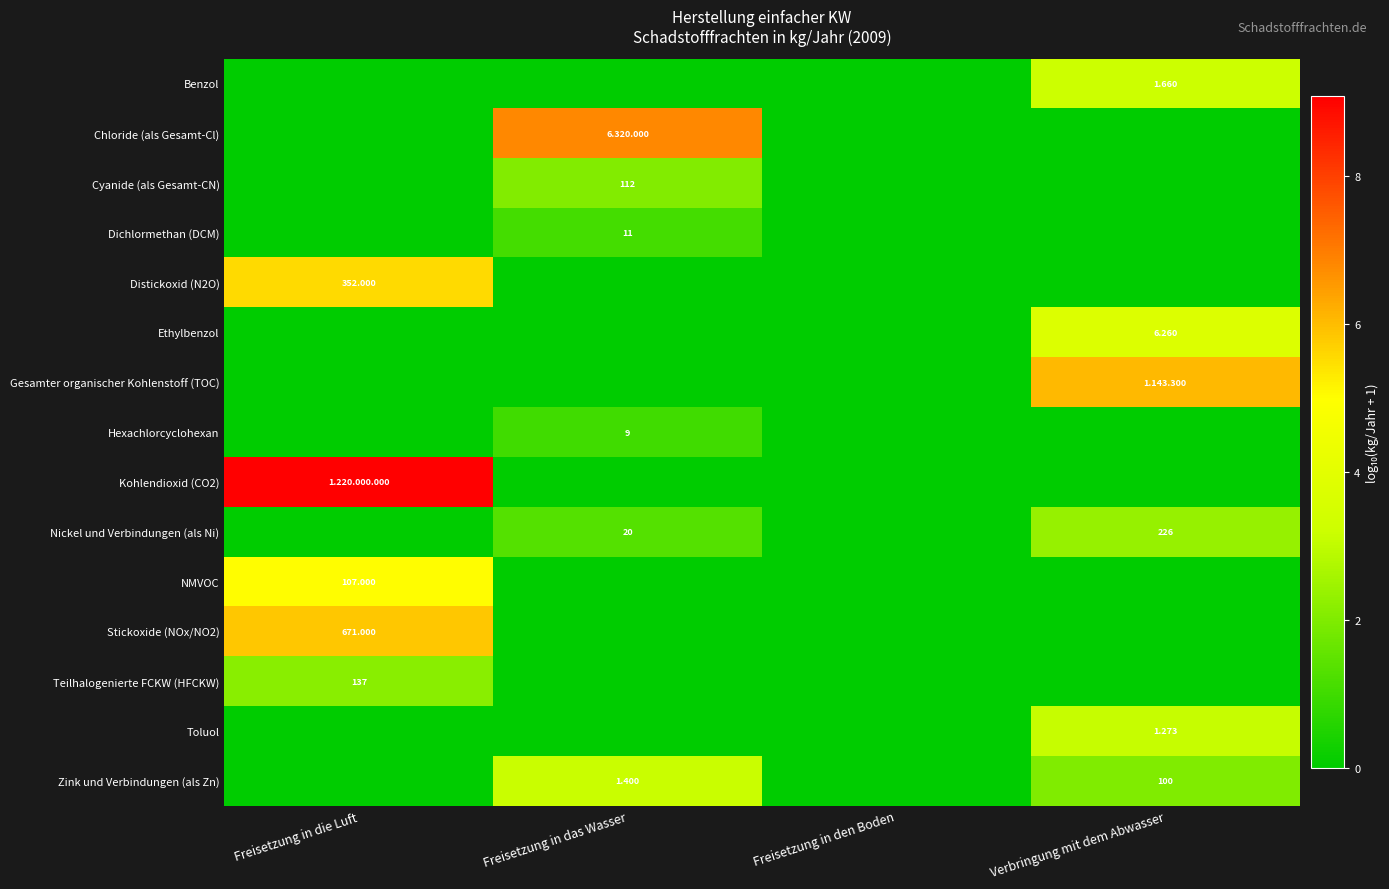

List the series in order of their peak value, lowest first.

Hexachlorcyclohexan, Dichlormethan (DCM), Cyanide (als Gesamt-CN), Teilhalogenierte FCKW (HFCKW), Nickel und Verbindungen (als Ni), Toluol, Zink und Verbindungen (als Zn), Benzol, Ethylbenzol, NMVOC, Distickoxid (N2O), Stickoxide (NOx/NO2), Gesamter organischer Kohlenstoff (TOC), Chloride (als Gesamt-Cl), Kohlendioxid (CO2)